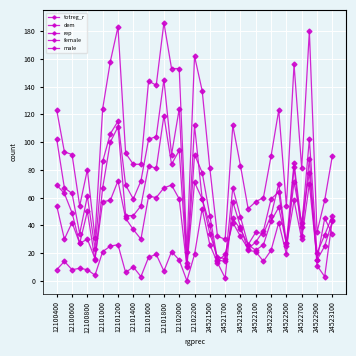

Reading left to right, extract all data points from this chart.

totreg_r: 123	93	91	54	80	31	124	158	183	92	84	84	144	141	186	153	153	21	162	137	81	32	30	112	83	52	57	60	90	123	54	156	81	180	35	58	90
dem: 102	67	63	34	61	23	86	106	115	69	59	72	102	104	145	91	124	13	112	59	40	14	19	42	32	23	28	36	59	64	25	58	30	70	15	45	34
rep: 8	14	8	9	8	4	21	25	26	6	10	3	17	19	7	21	15	0	19	52	26	13	2	57	39	22	21	14	22	42	19	82	32	88	11	3	44
female: 69	63	49	27	50	15	67	100	111	47	47	54	83	81	119	84	94	11	91	78	47	15	14	67	46	26	35	34	47	70	27	85	39	102	20	33	47
male: 54	30	42	27	30	16	57	58	72	45	37	30	61	60	67	69	59	10	71	59	34	17	16	45	37	26	22	26	43	53	27	71	42	78	15	25	43